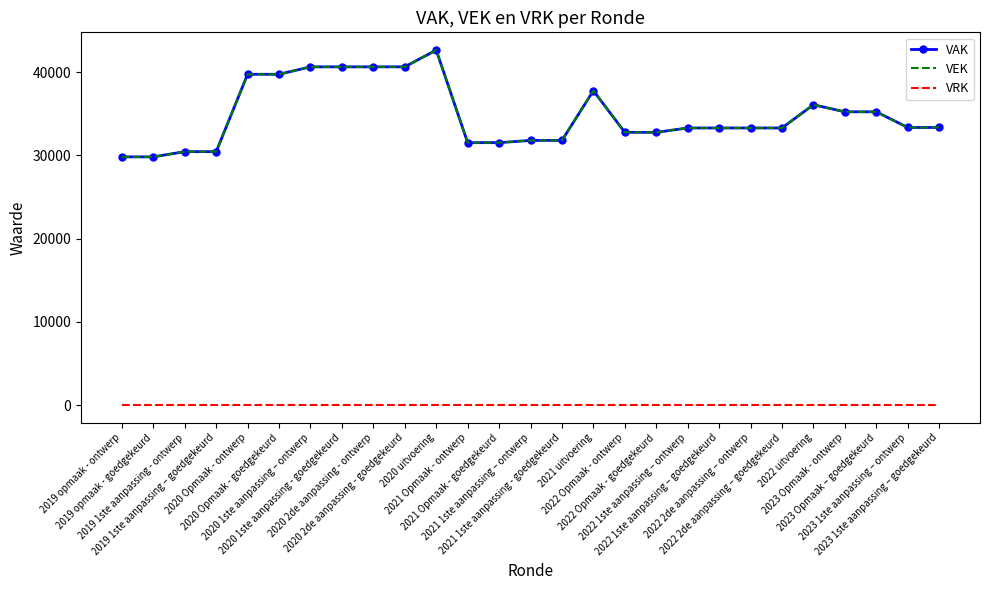

True or false: VEK and VRK cross at least once.

False